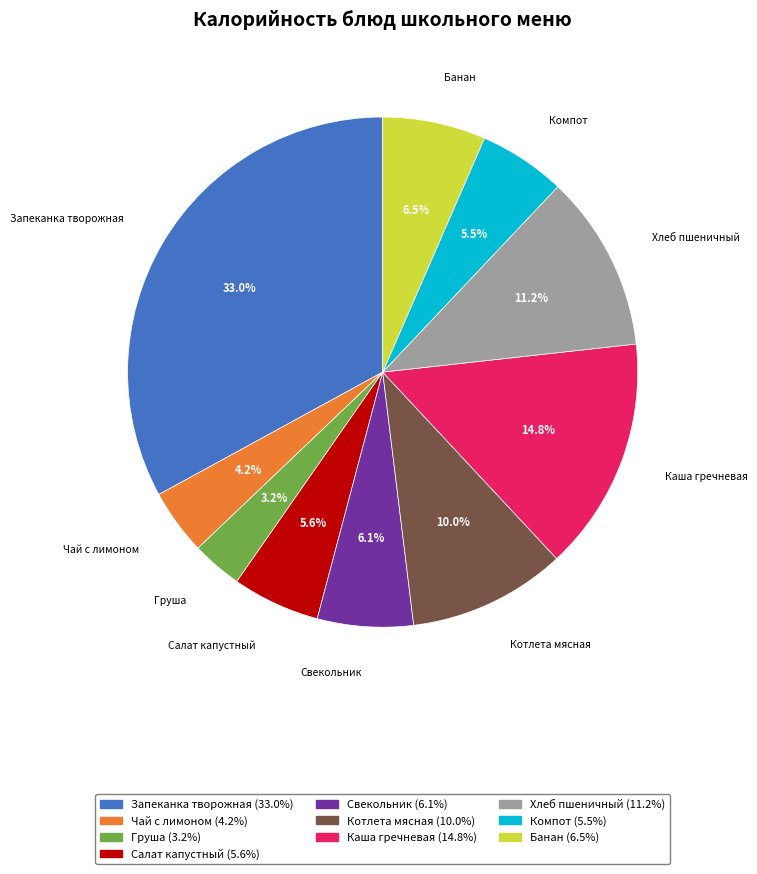

What percentage is NOT represented by Каша гречневая?

85.2%